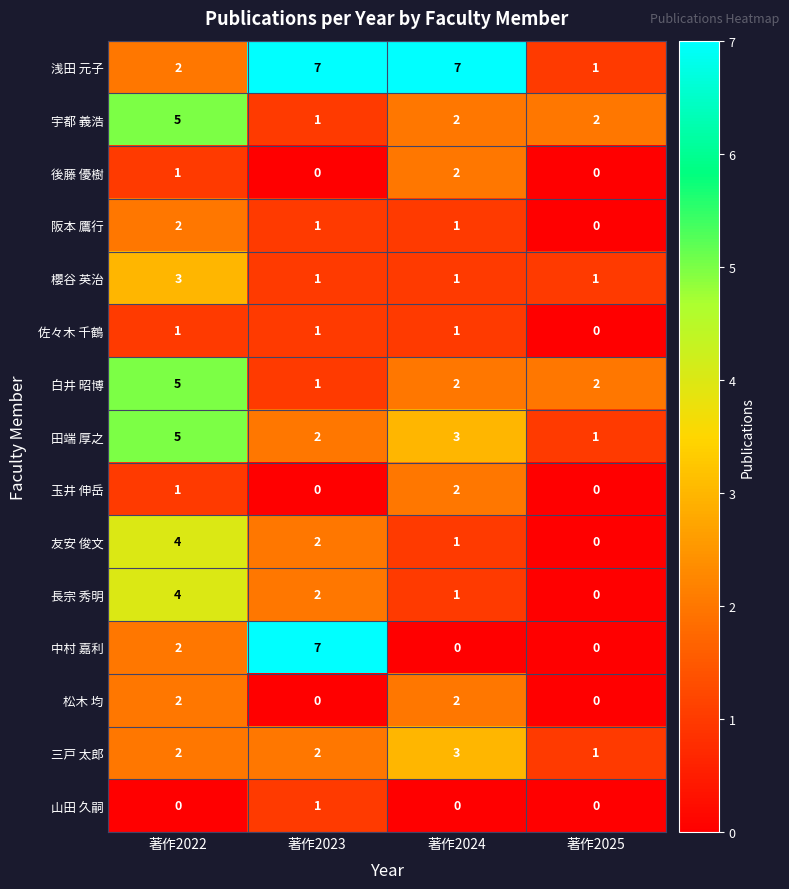

List the labels in order of 友安 俊文 value, smallest first.

著作2025, 著作2024, 著作2023, 著作2022